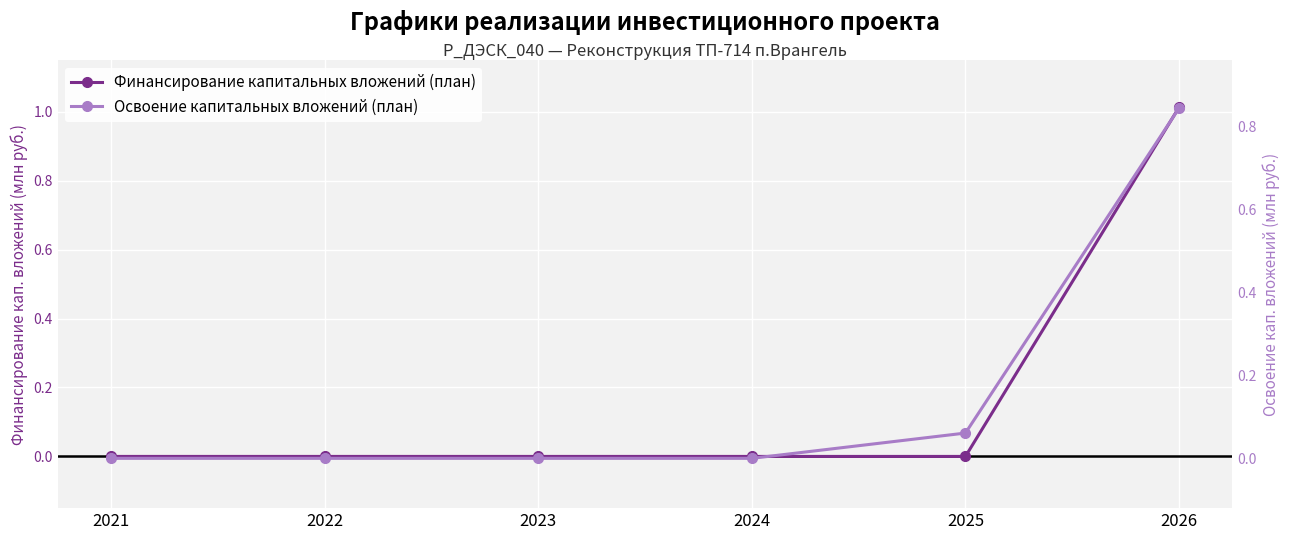

Is it true that Освоение капитальных вложений (план) equals 0.1 at 2025?

False